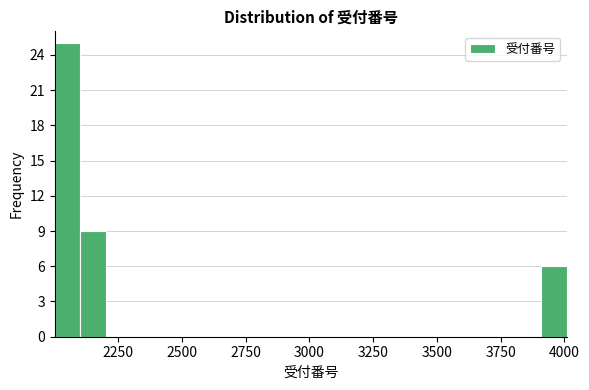

Read against the x-axis, roughly where is the centre of the tallest bar?

2050